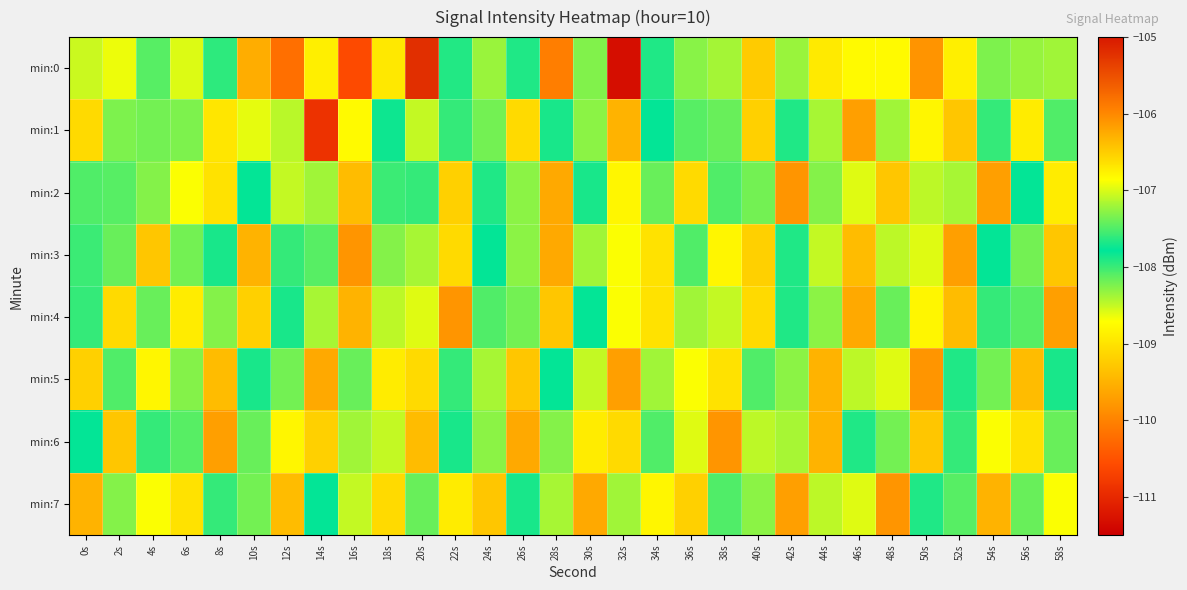

Which label corresponds to the smallest value in the chart?

32s